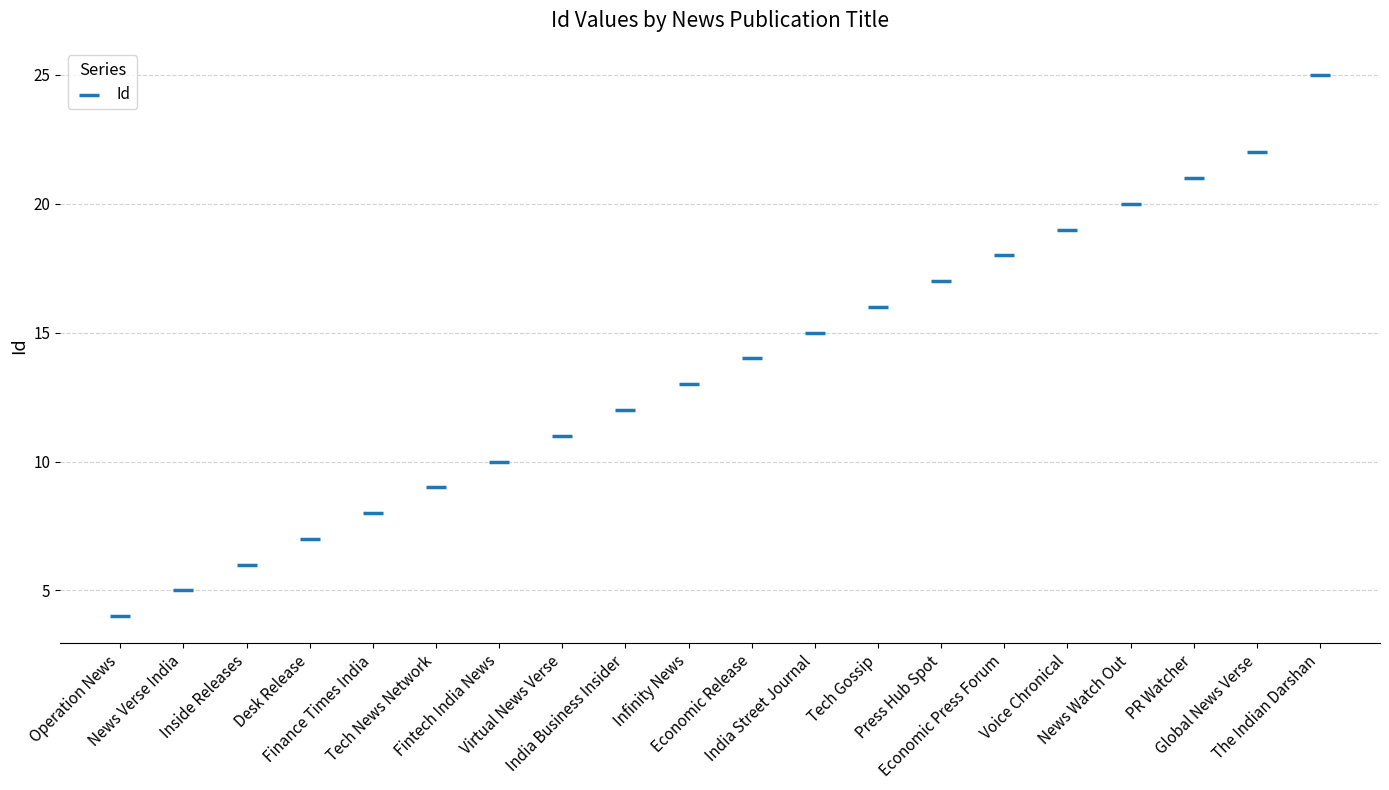

What is the range of Y values (max minus min)?

21